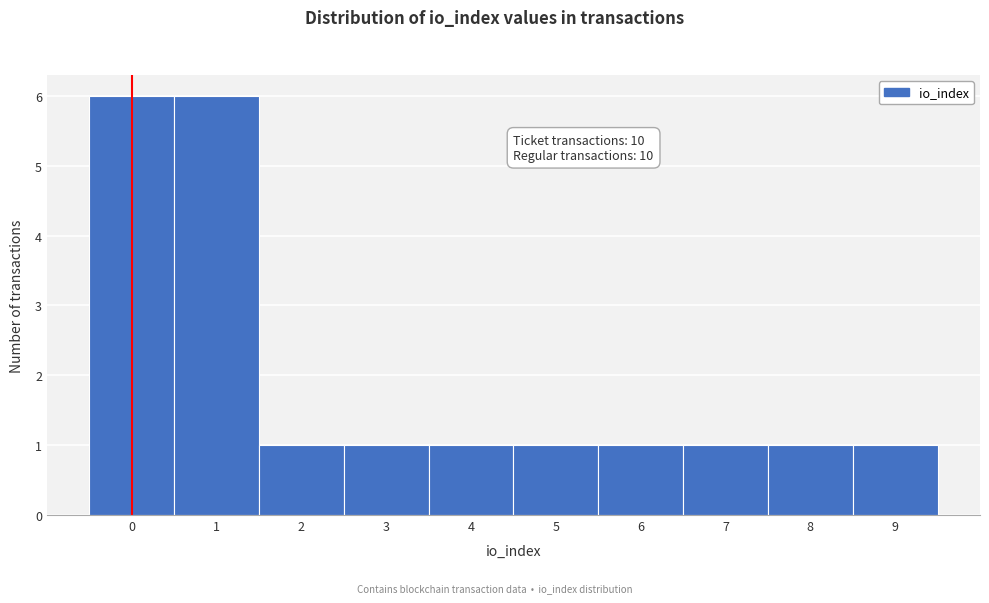

Reading left to right, extract all data points from this chart.

6	6	1	1	1	1	1	1	1	1